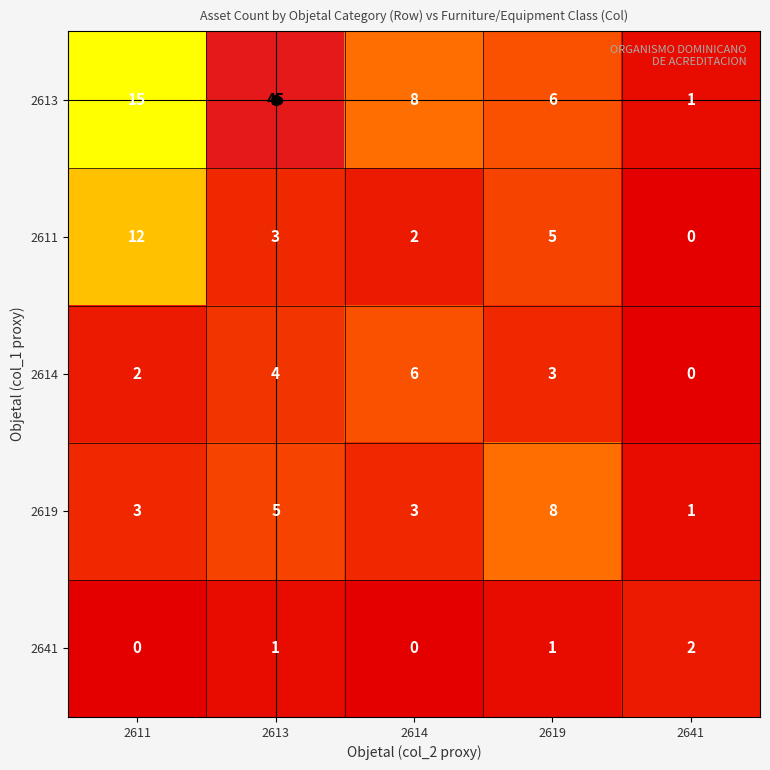

What is the spread (max minus min) of values at 2619?

7